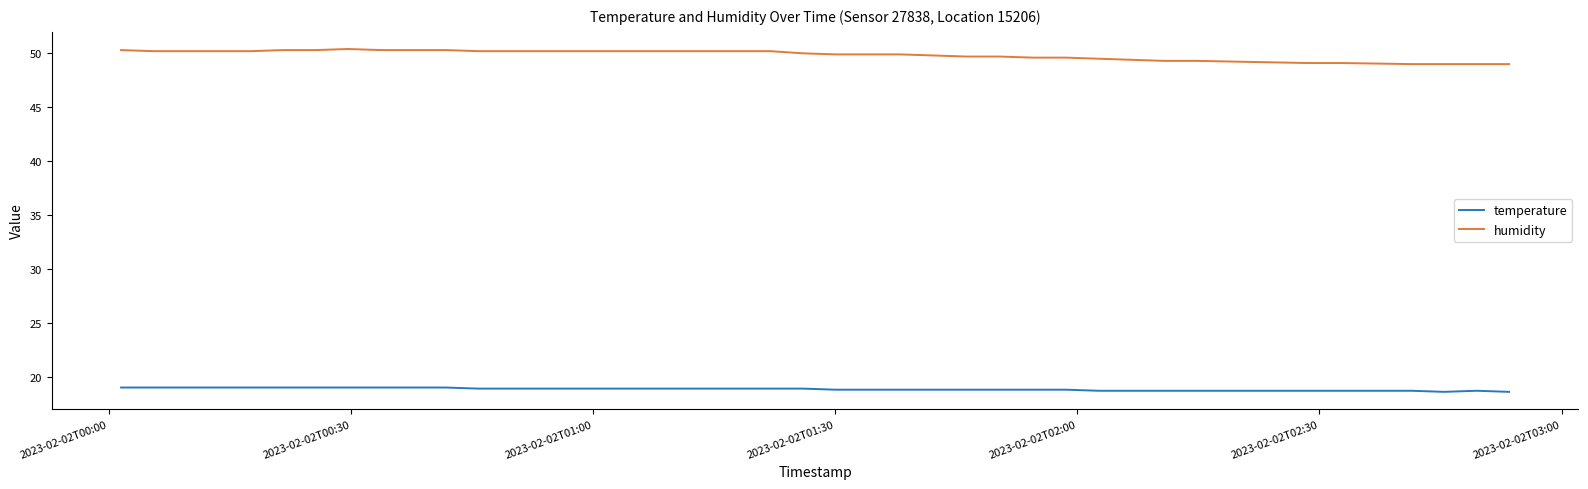

Rank the series by their average value, from lowest to highest.

temperature, humidity